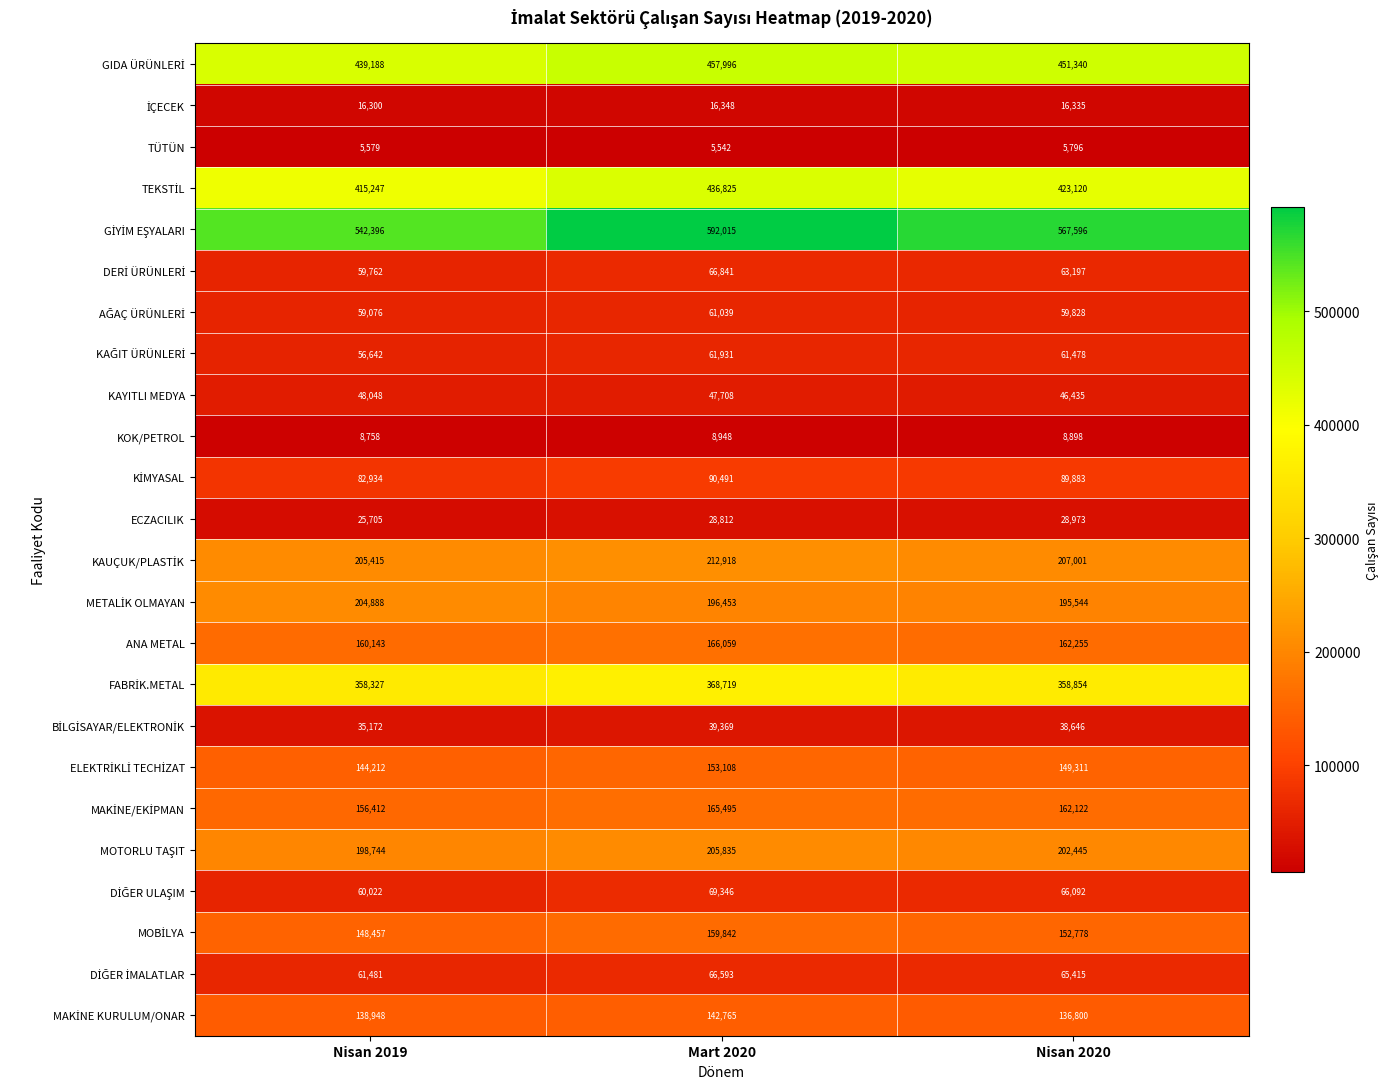

What is the spread (max minus min) of values at Mart 2020?

586473